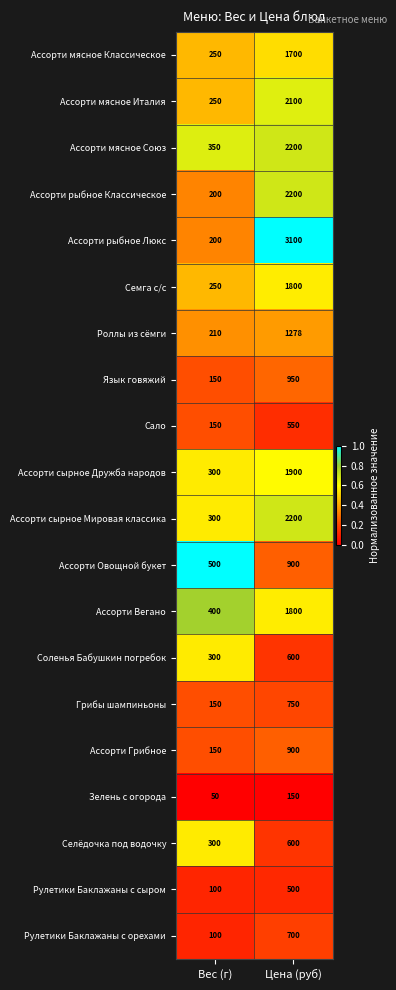

Is the value of Зелень с огорода at Вес (г) greater than the value of Селёдочка под водочку at Цена (руб)?

No